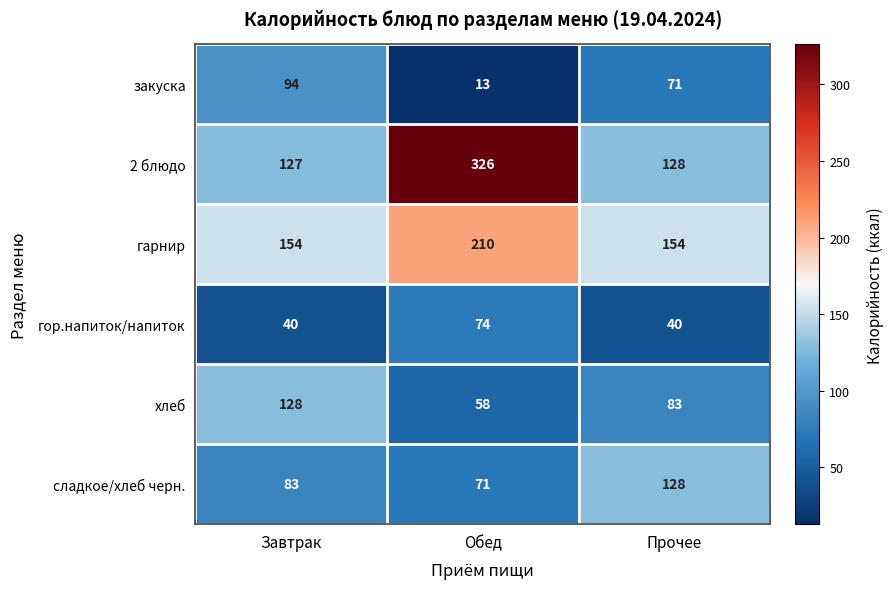

At which category does the chart reach its peak across all series?

Обед